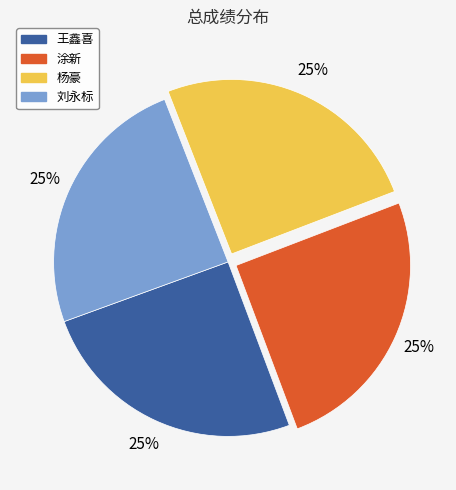

To the nearest percent, what is the average slice percentage?

25%